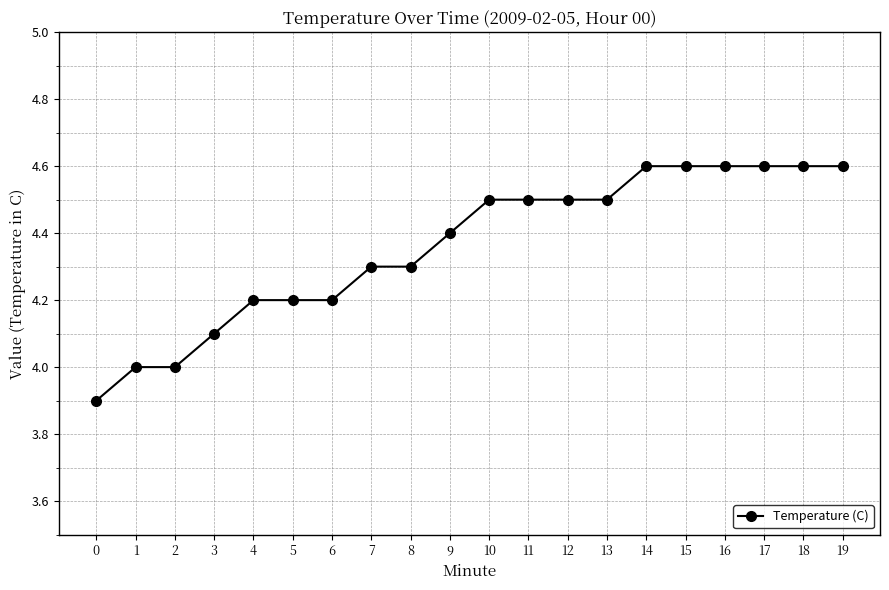

What is the maximum value shown in the chart?

4.6